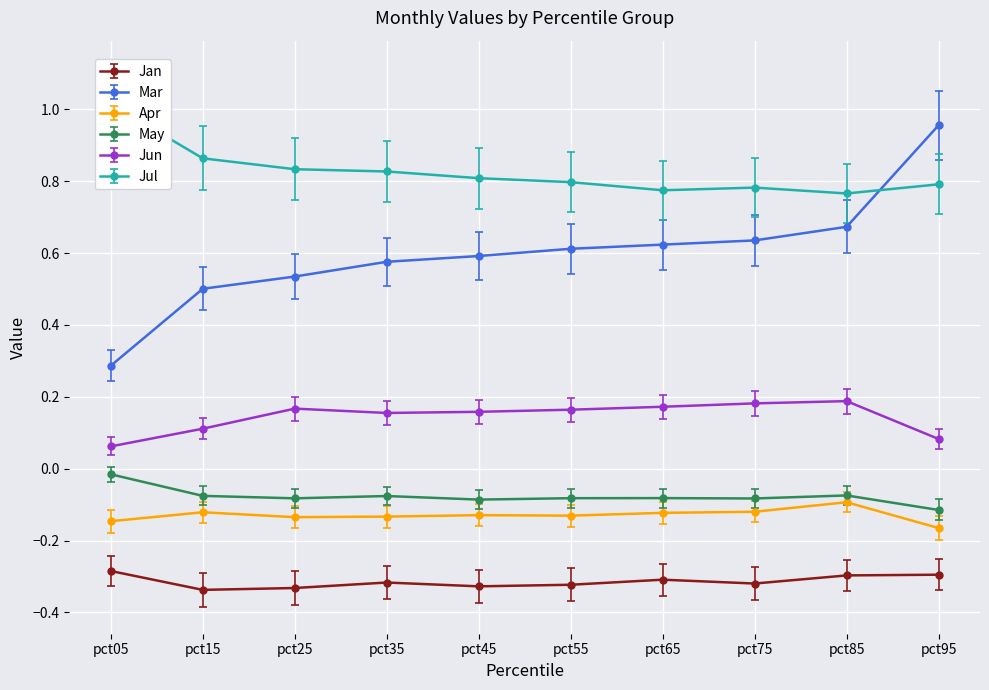

How many interior local valleys does the Jan series have?

3